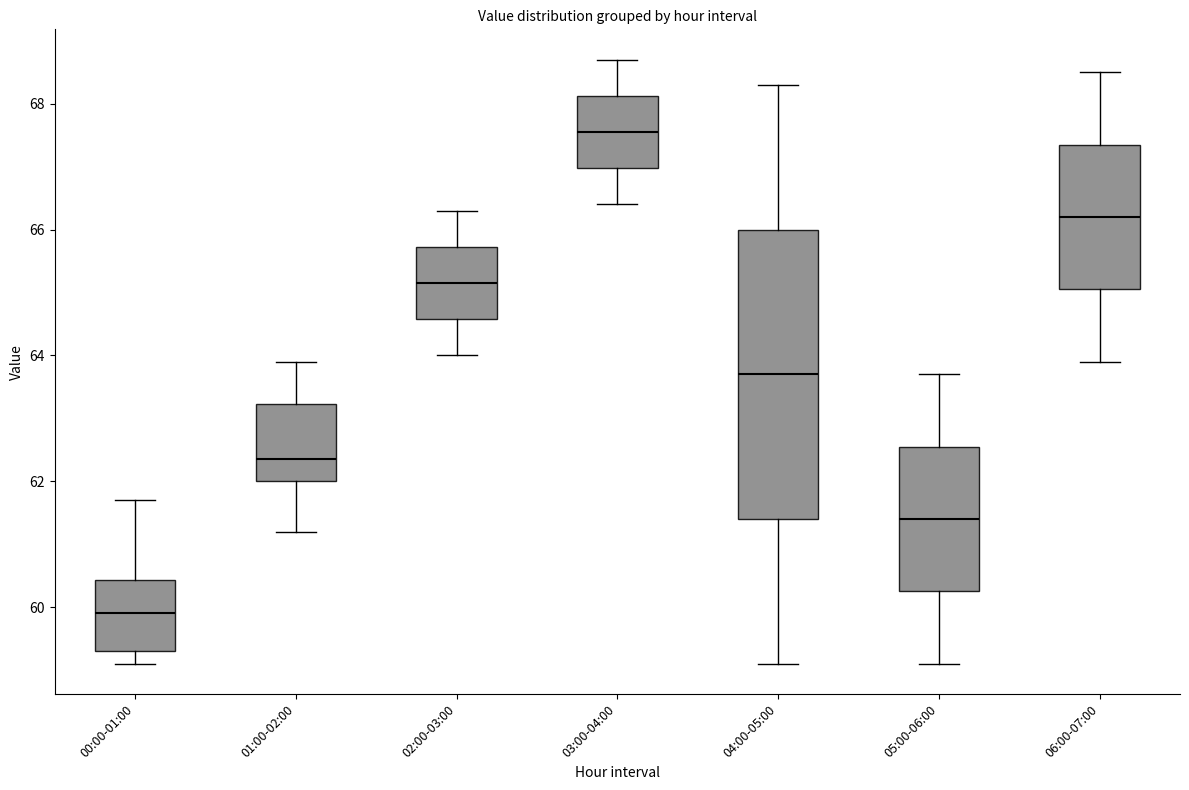

Reading left to right, transcribe this box plot: for each box, give where its median line is, the range the box spans, and where its two whiskers end, as read against the y-axis. The values are not printed on the chart, so give them approximately, as read against the axis.

00:00-01:00: median 60.0, box 59.4 to 60.4, whiskers 59.2 to 61.8
01:00-02:00: median 62.4, box 62.0 to 63.2, whiskers 61.2 to 64.0
02:00-03:00: median 65.2, box 64.6 to 65.8, whiskers 64.0 to 66.4
03:00-04:00: median 67.6, box 67.0 to 68.2, whiskers 66.4 to 68.8
04:00-05:00: median 63.8, box 61.4 to 66.0, whiskers 59.2 to 68.4
05:00-06:00: median 61.4, box 60.2 to 62.6, whiskers 59.2 to 63.8
06:00-07:00: median 66.2, box 65.0 to 67.4, whiskers 64.0 to 68.6